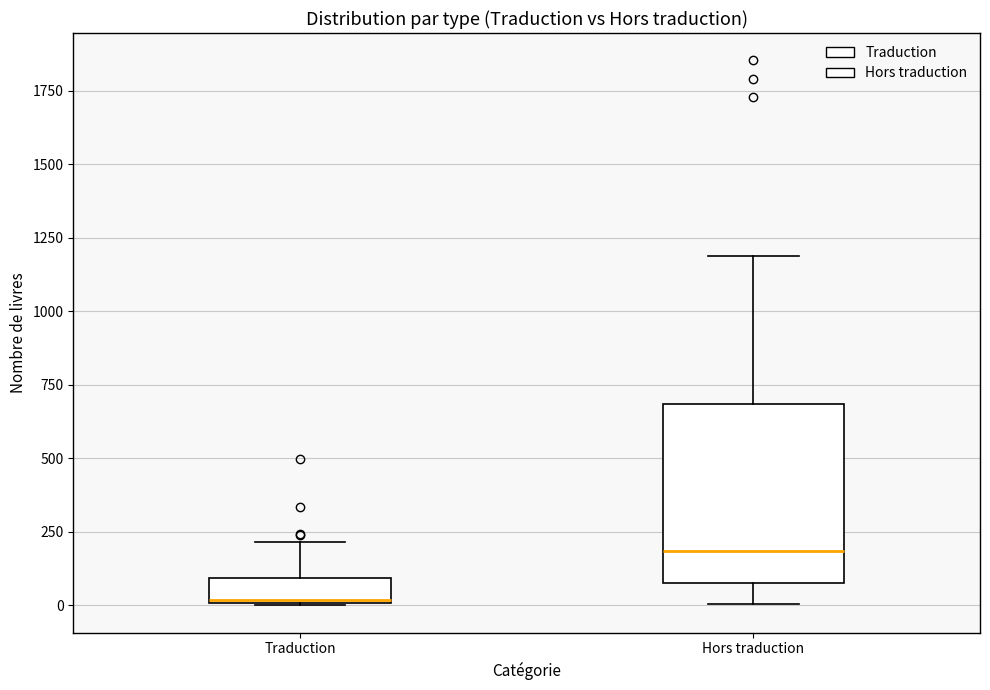

Which box's median line is the highest?

Hors traduction